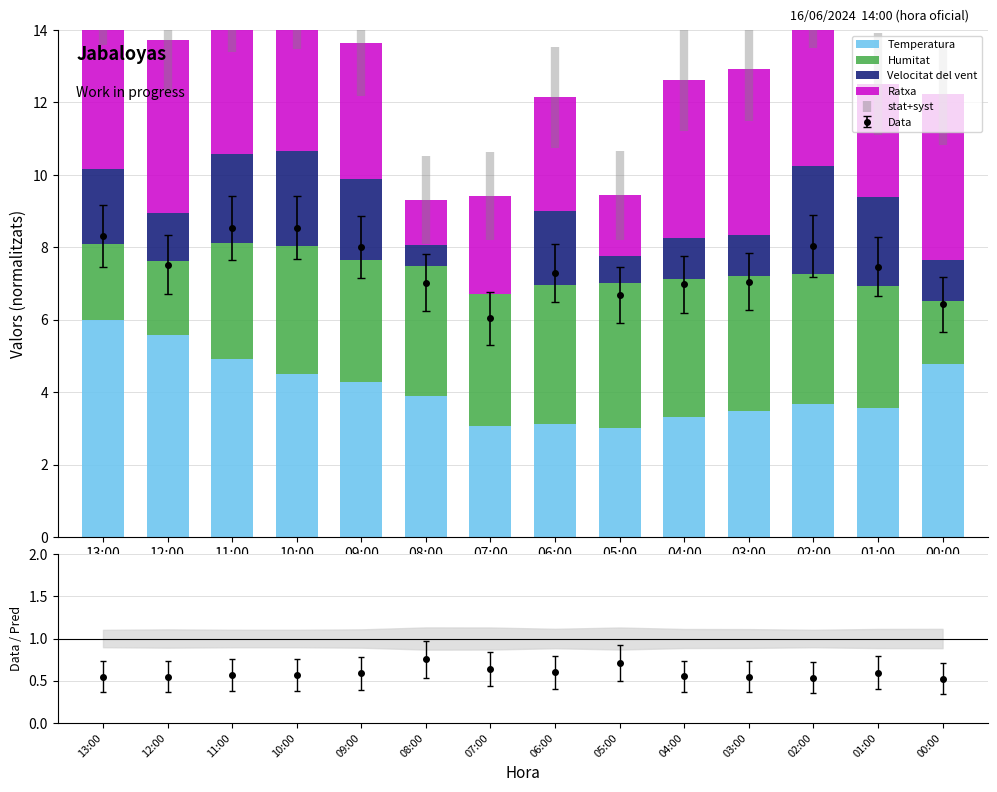

At which category is the sum across all series the highest?

13:00